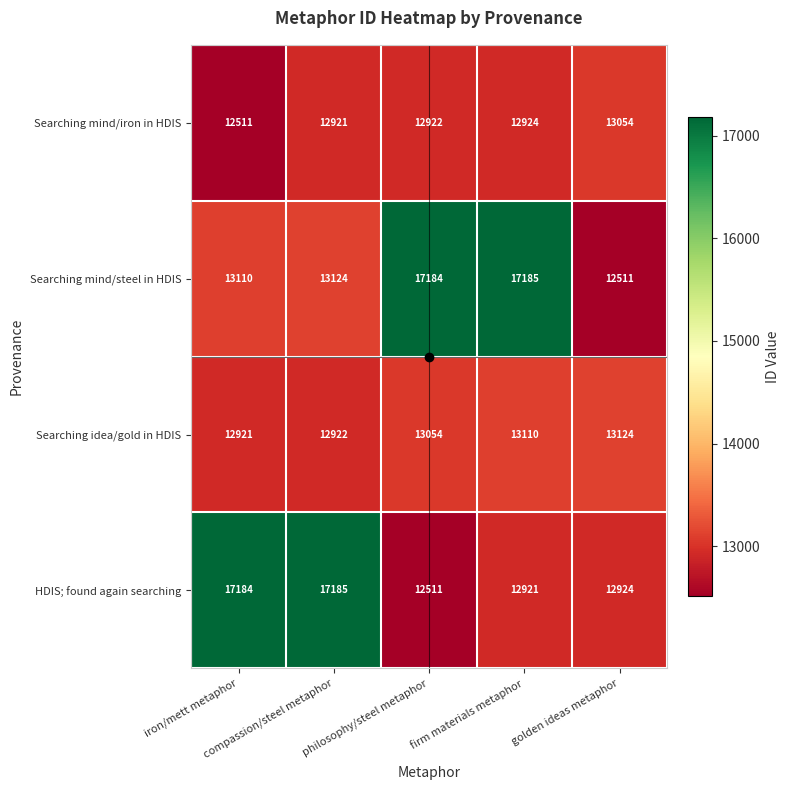

Which series has the largest total across all categories?

Searching mind/steel in HDIS